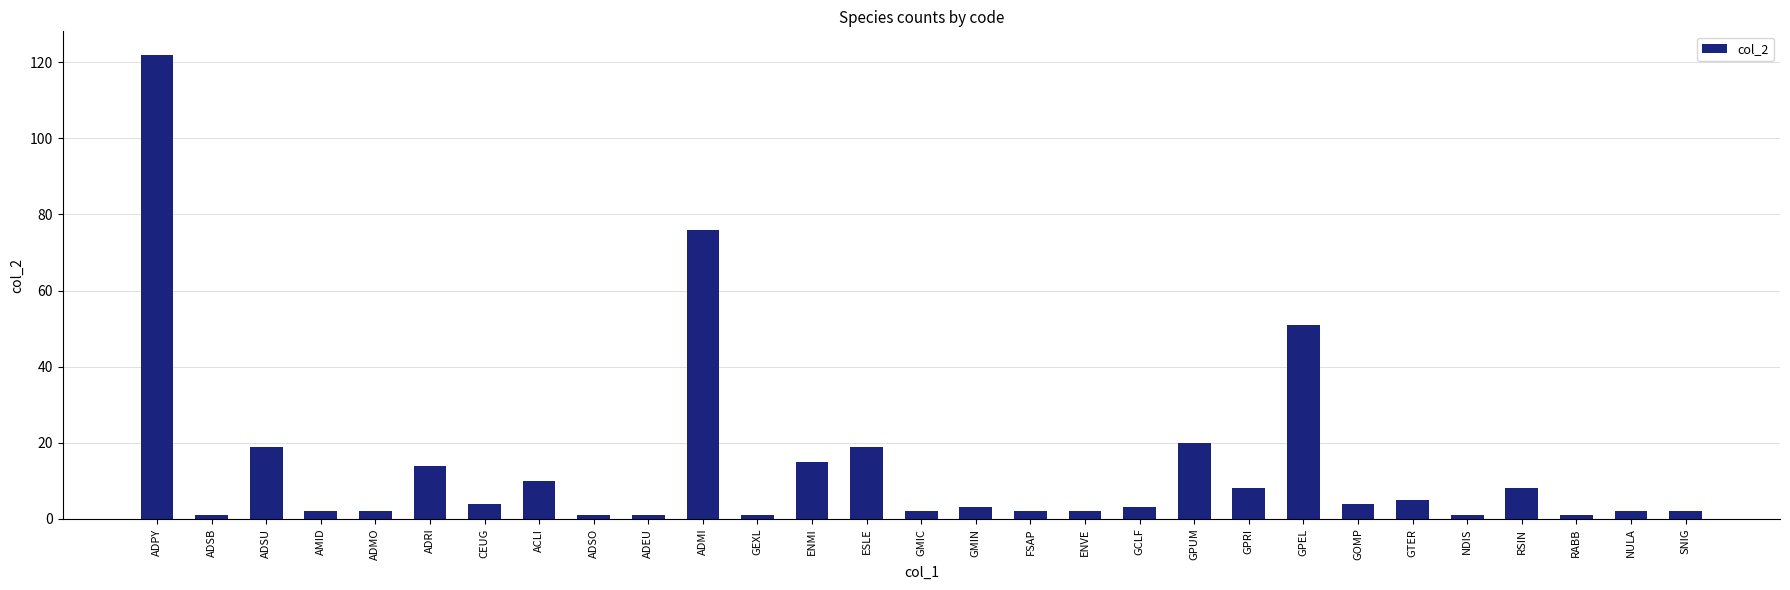

The value at ENMI is 15. True or false?

True